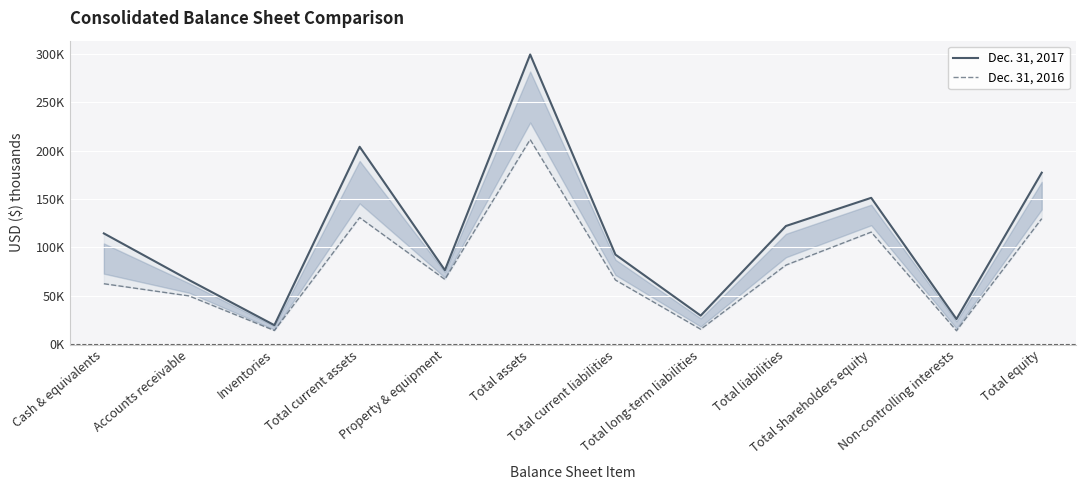

At which label is Dec. 31, 2017 closest to 159418?

Total shareholders equity